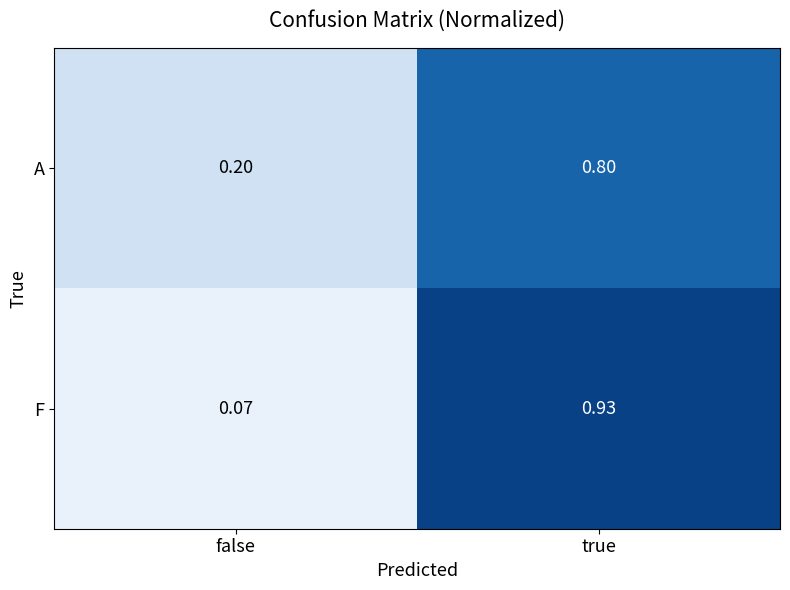

How many data points does each series have?

2